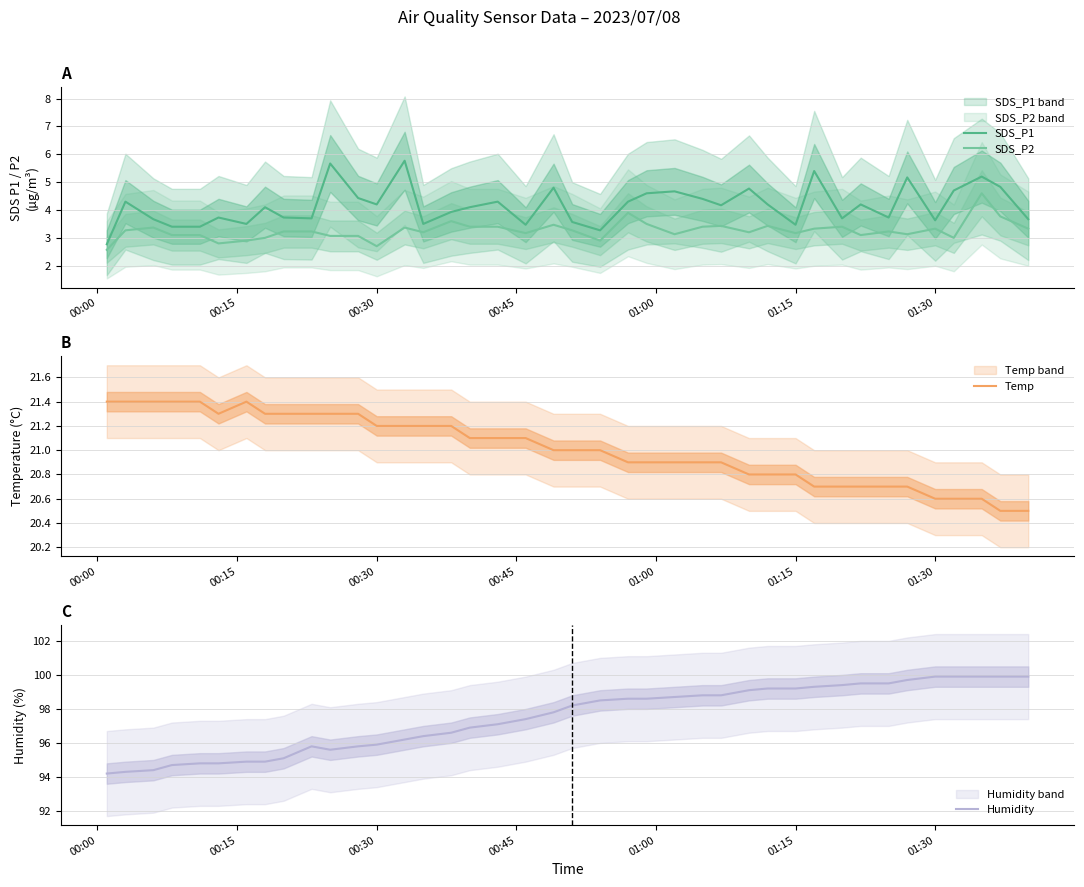

What is the minimum value for SDS_P1?

2.8